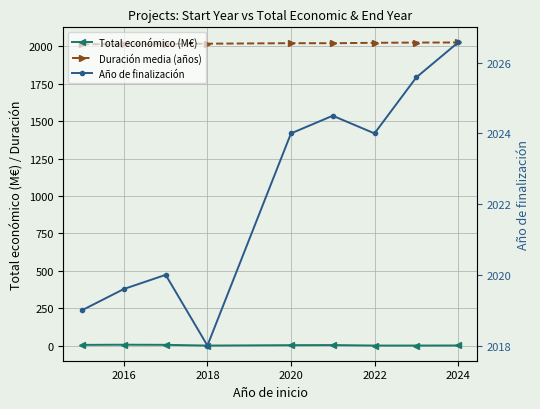

What are all the series names shown in the legend?

Total económico (M€), Duración media (años), Año de finalización